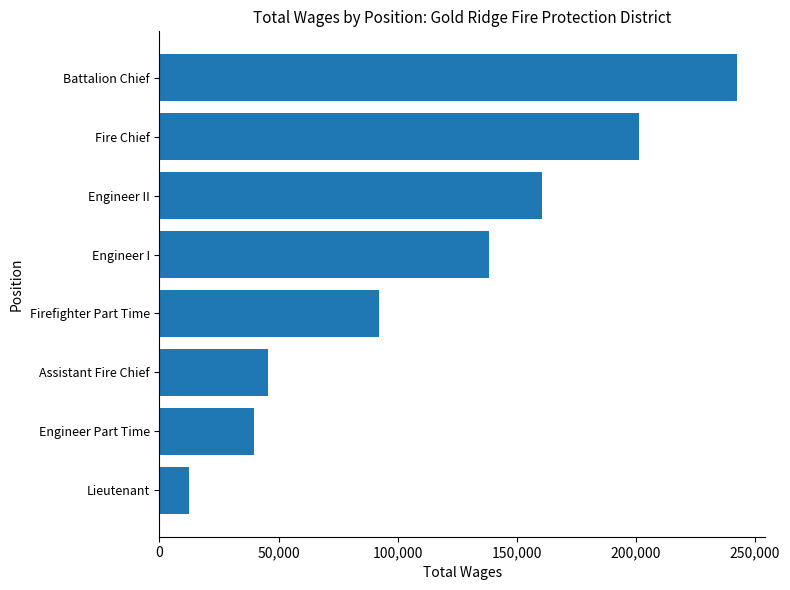

Does the chart contain any negative values?

No